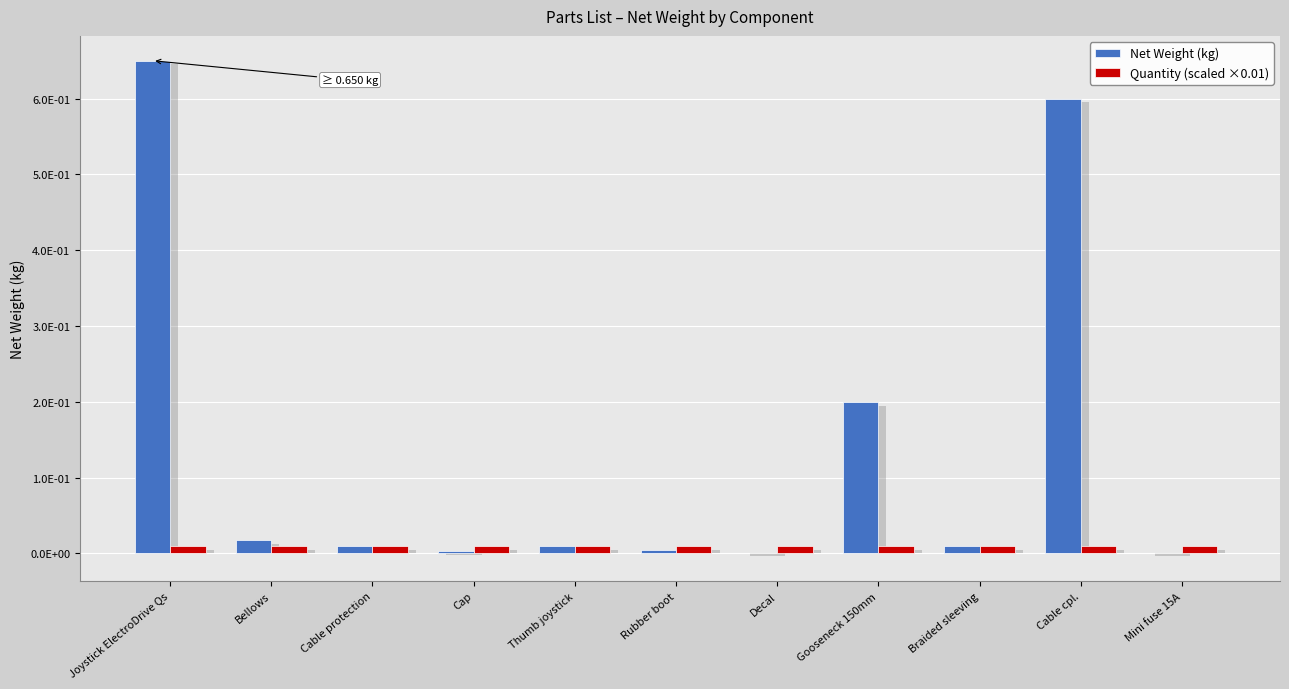

How many bars are there in total?

22